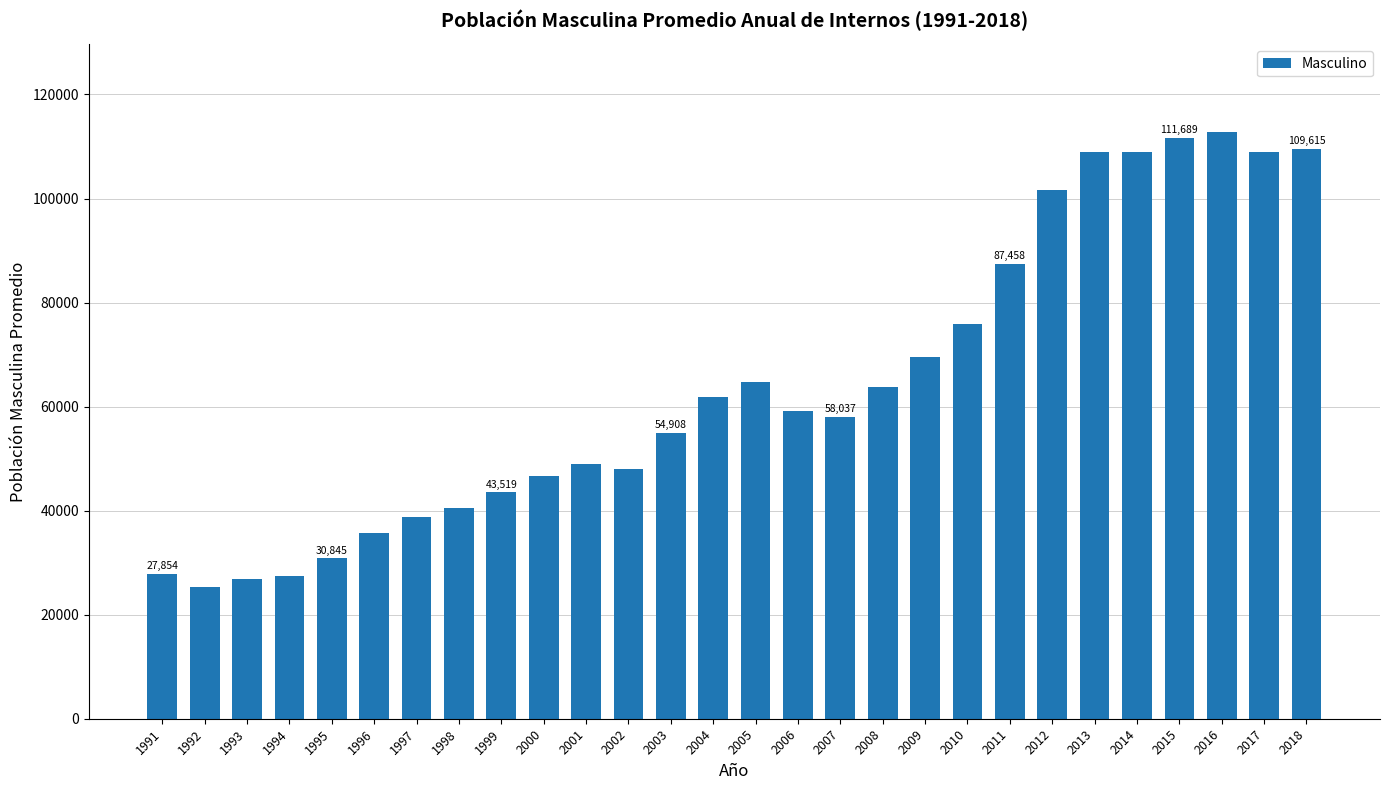

What is the average value?

64235.3